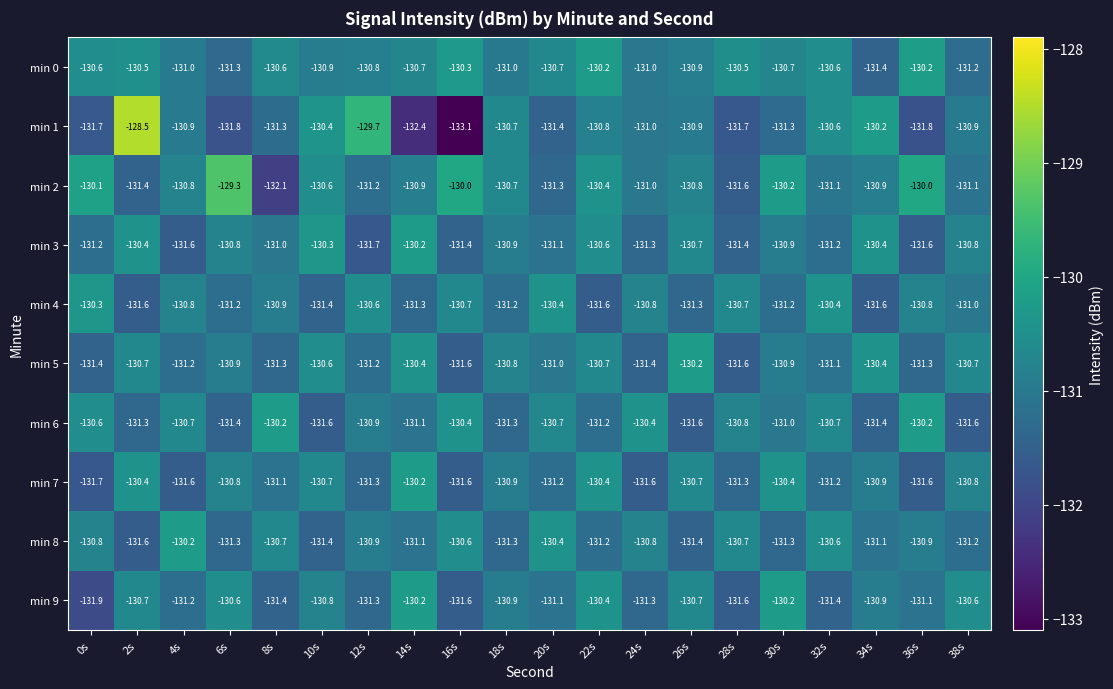

How many data points does each series have?

20